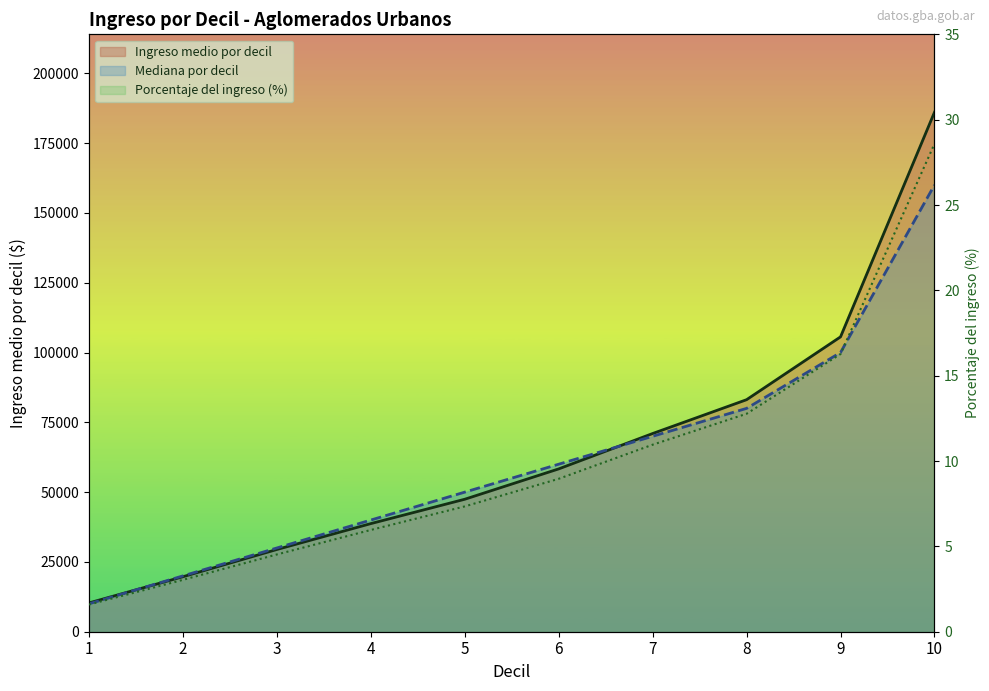

Where is Porcentaje del ingreso nearest to the value 15?

9